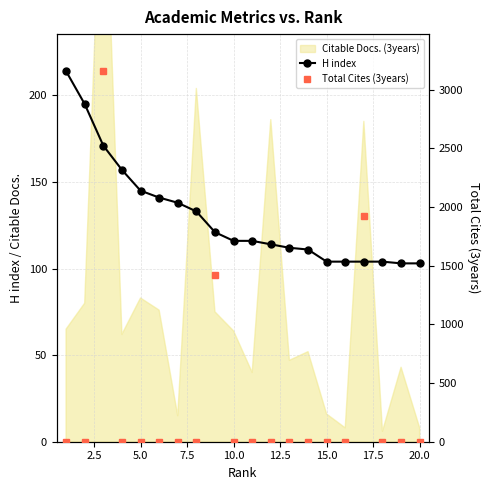

True or false: H index has a value of 116 at 10.0.

True